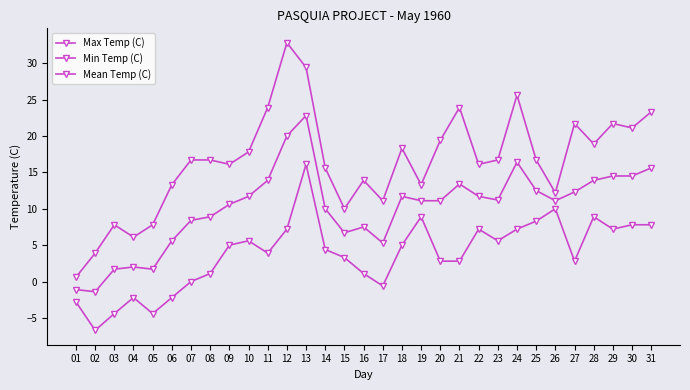

True or false: Min Temp (C) has more than 2 interior local peaks.

True